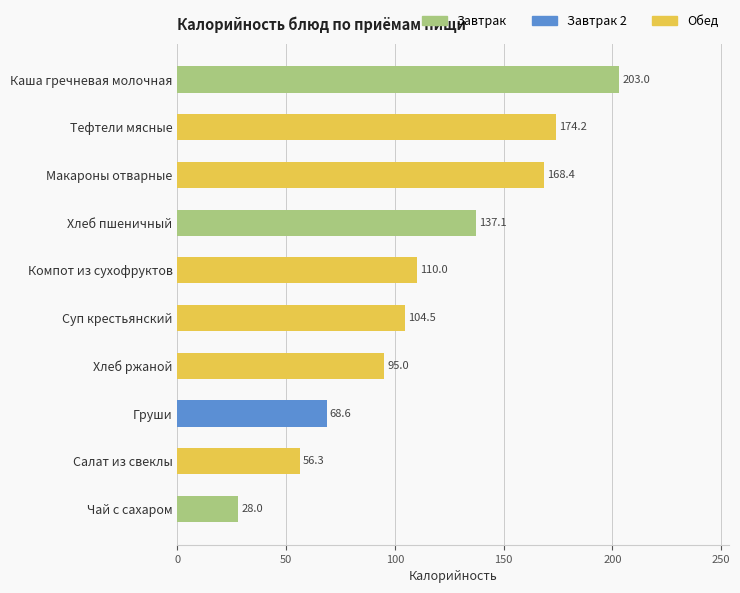

What are all the series names shown in the legend?

Завтрак, Завтрак 2, Обед